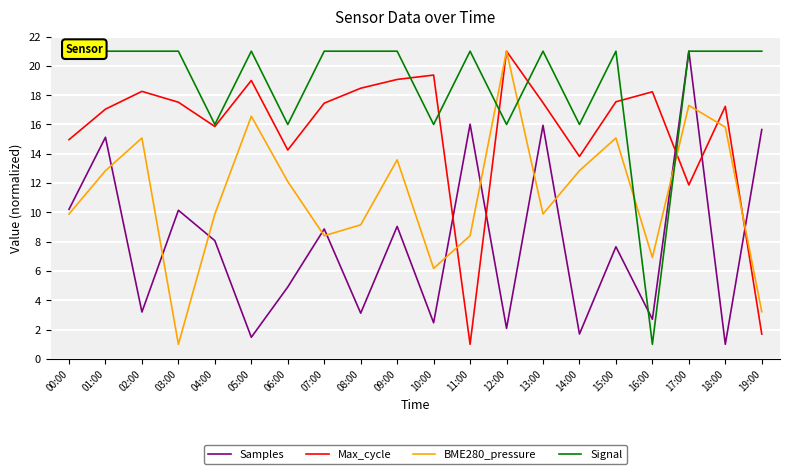

What is the maximum value for Signal?

21.0